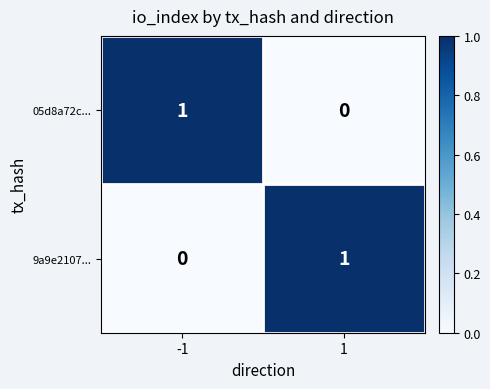

At 1, list the series in order from smallest to largest.

05d8a72c..., 9a9e2107...